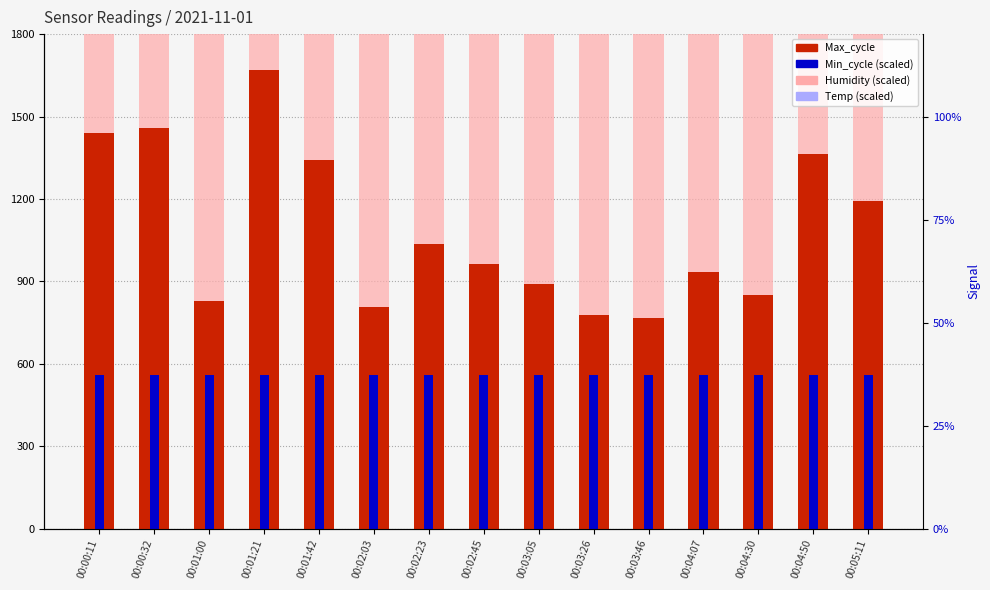

Reading left to right, extract all data points from this chart.

Max_cycle: 00:00:11=1439.0	00:00:32=1459.0	00:01:00=830.0	00:01:21=1671.0	00:01:42=1341.0	00:02:03=807.0	00:02:23=1037.0	00:02:45=963.0	00:03:05=890.0	00:03:26=779.0	00:03:46=767.0	00:04:07=933.0	00:04:30=850.0	00:04:50=1363.0	00:05:11=1194.0
Humidity (scaled): 00:00:11=6000.0	00:00:32=8000.0	00:01:00=7000.0	00:01:21=7000.0	00:01:42=6000.0	00:02:03=6000.0	00:02:23=7000.0	00:02:45=6000.0	00:03:05=6000.0	00:03:26=6000.0	00:03:46=6000.0	00:04:07=7000.0	00:04:30=6000.0	00:04:50=6000.0	00:05:11=7000.0
Min_cycle (scaled): 00:00:11=560.0	00:00:32=560.0	00:01:00=560.0	00:01:21=560.0	00:01:42=560.0	00:02:03=560.0	00:02:23=560.0	00:02:45=560.0	00:03:05=560.0	00:03:26=560.0	00:03:46=560.0	00:04:07=560.0	00:04:30=560.0	00:04:50=560.0	00:05:11=560.0
Temp (scaled): 00:00:11=450.0	00:00:32=500.0	00:01:00=450.0	00:01:21=500.0	00:01:42=450.0	00:02:03=500.0	00:02:23=500.0	00:02:45=450.0	00:03:05=450.0	00:03:26=450.0	00:03:46=450.0	00:04:07=500.0	00:04:30=450.0	00:04:50=450.0	00:05:11=500.0